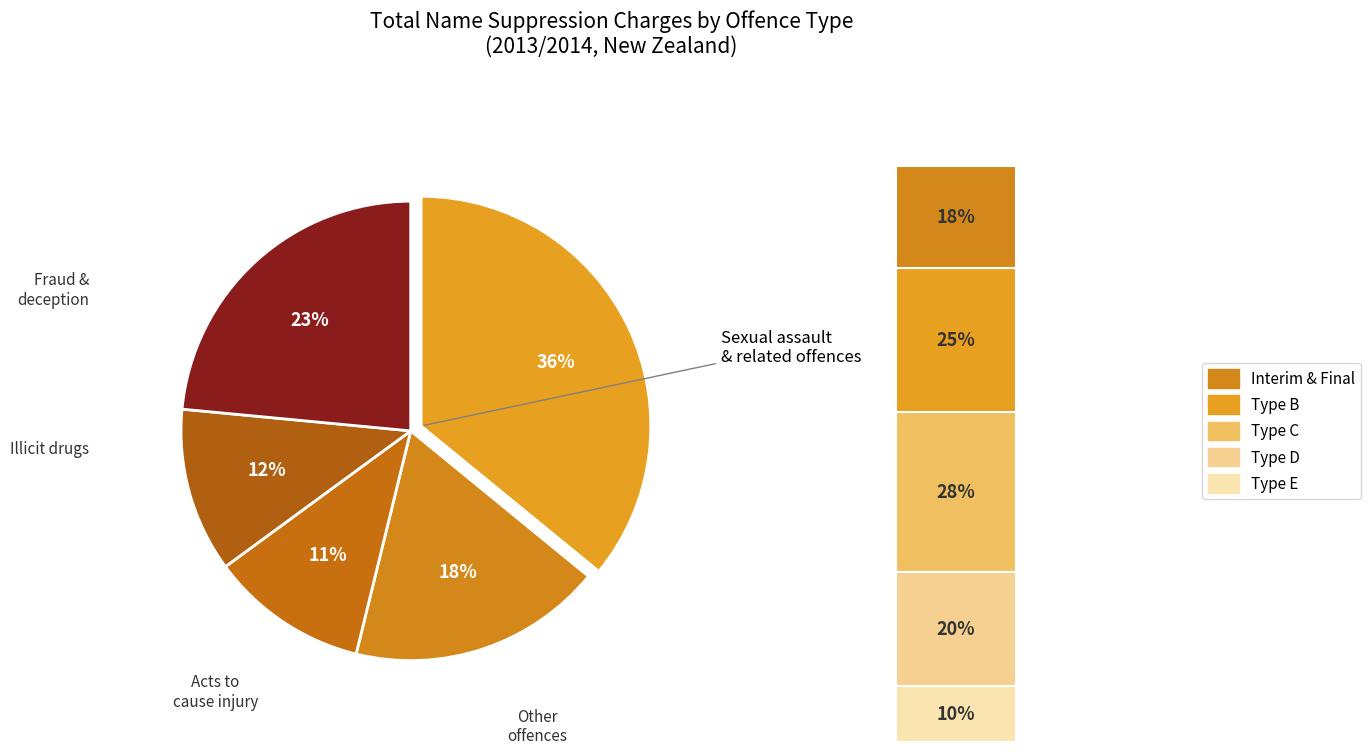

How many segments does this pie chart have?

5